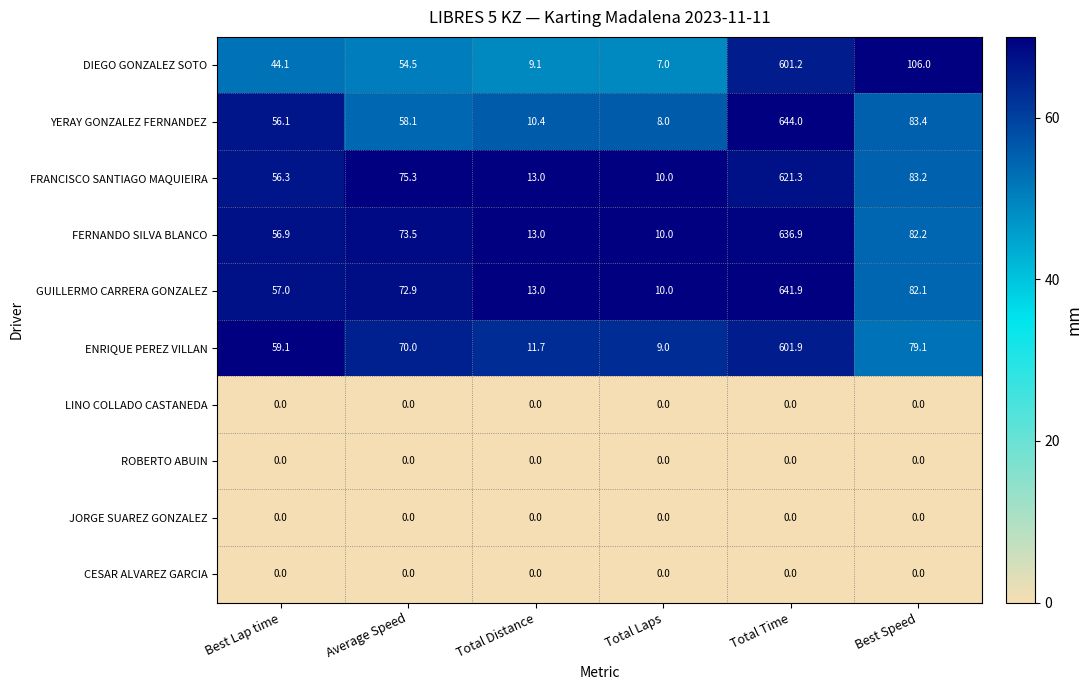

The CESAR ALVAREZ GARCIA series shows 0.0 at Total Laps. True or false?

True